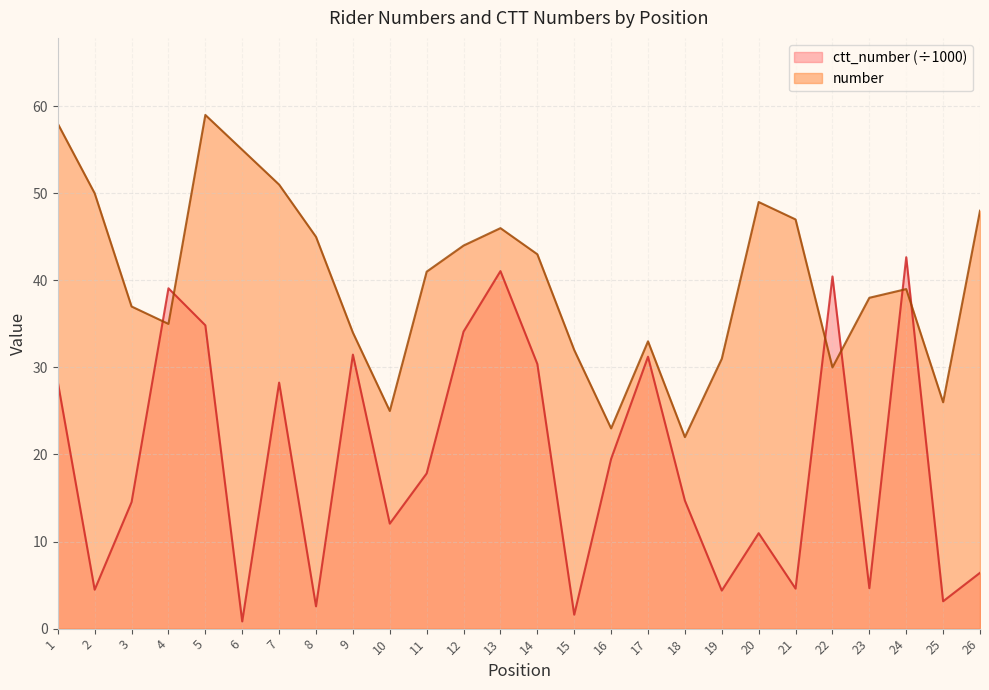

What are all the series names shown in the legend?

ctt_number (÷1000), number